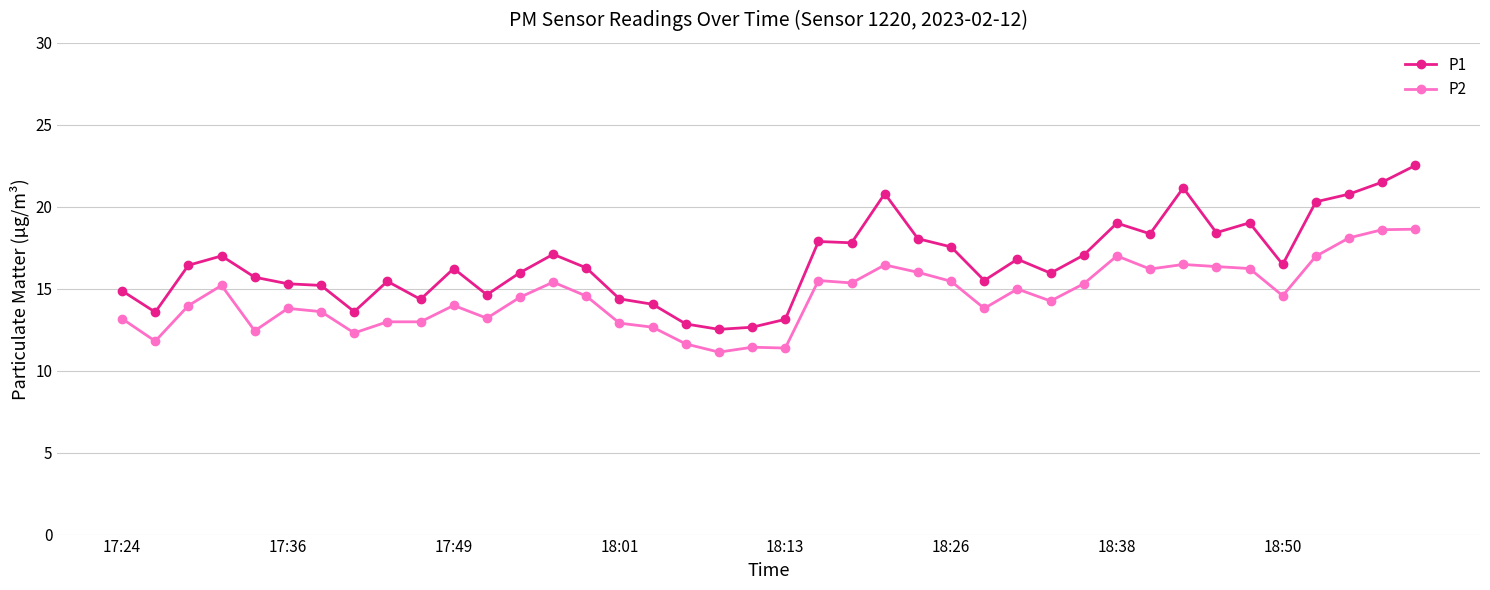

List the series in order of their overall mean, lowest first.

P2, P1